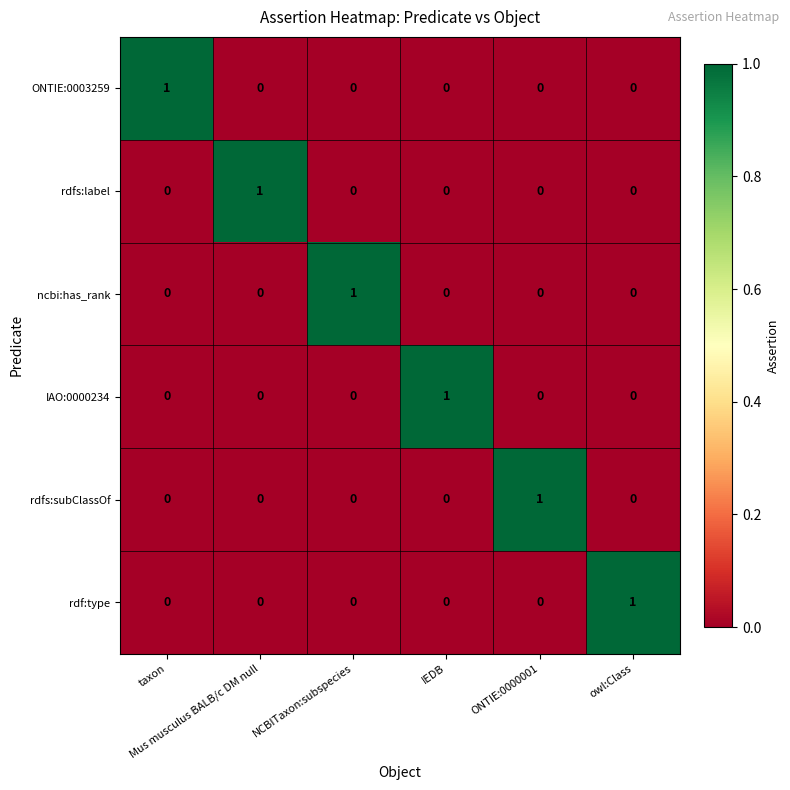

How many series are shown in this chart?

6